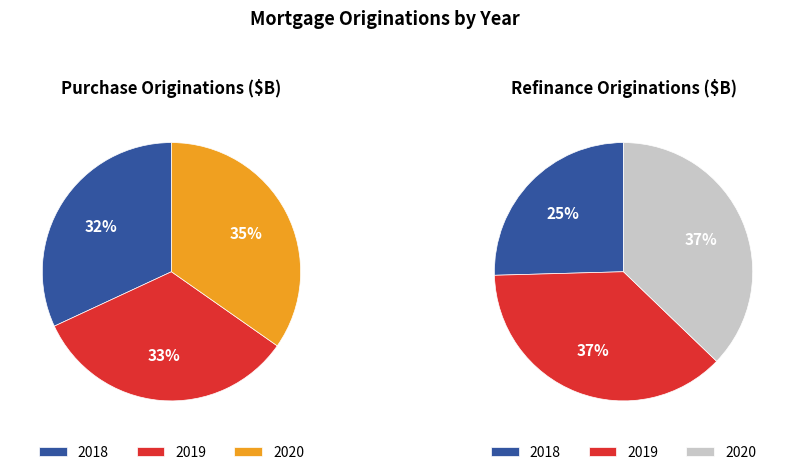

Which has a higher value, 2019 or 2018?

2019